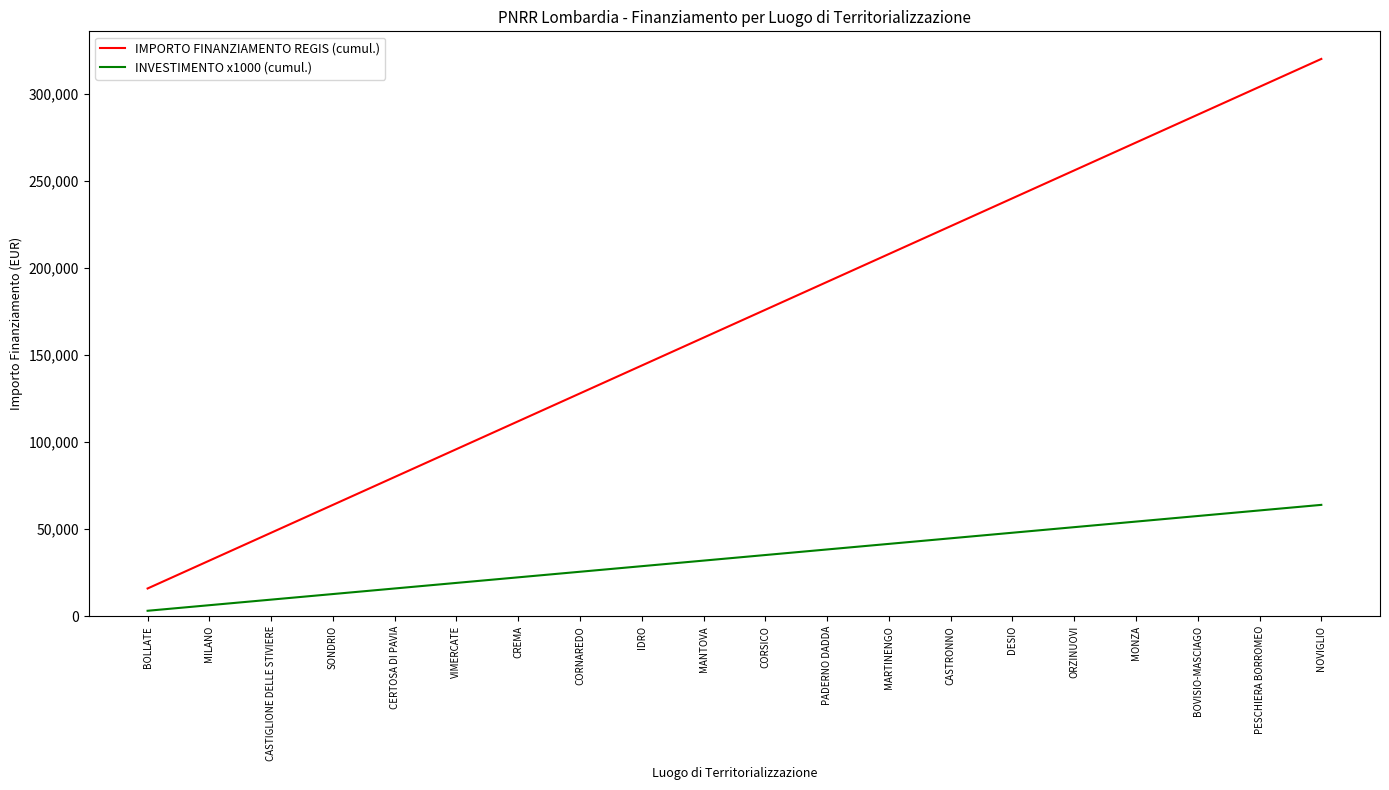

At which category is the sum across all series the highest?

NOVIGLIO